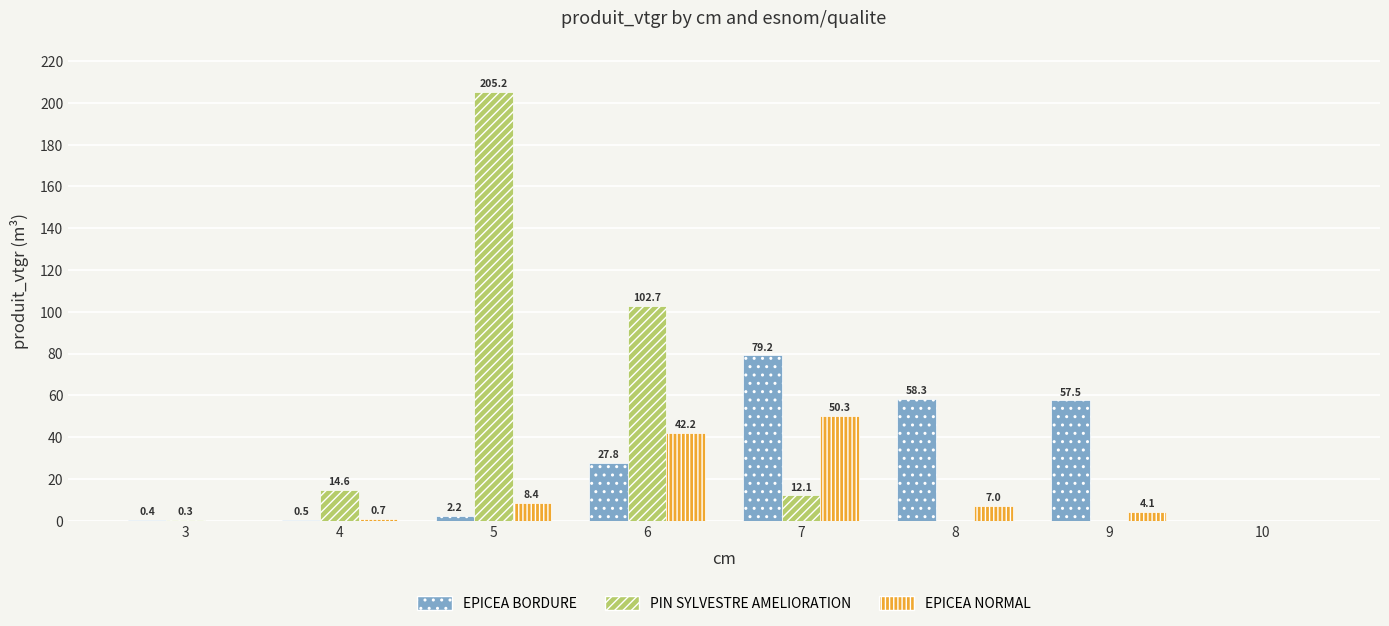

What is the total value across all series at 9?

61.6